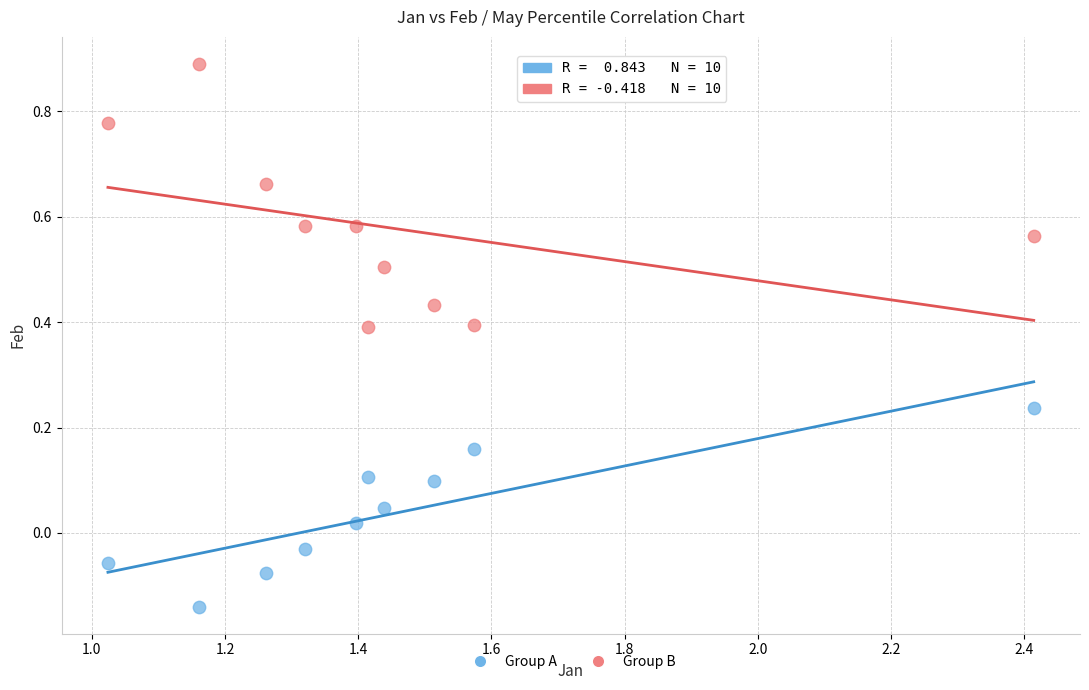

Across all data points, what is the range of Y values (max minus min)?

1.0